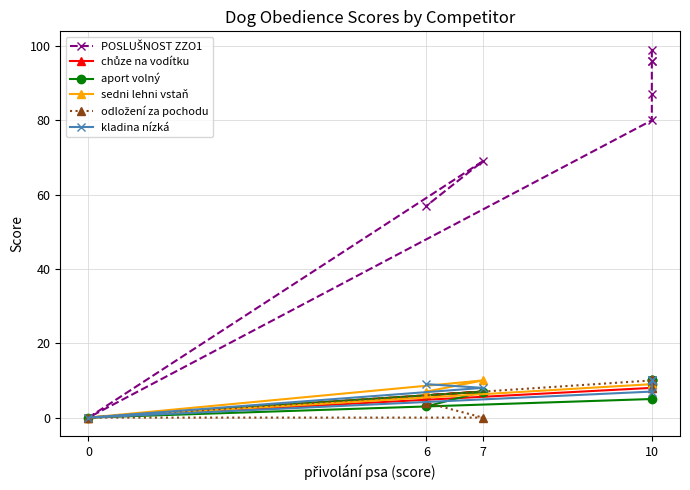

At how many categories does at least one series exceed 98?

1